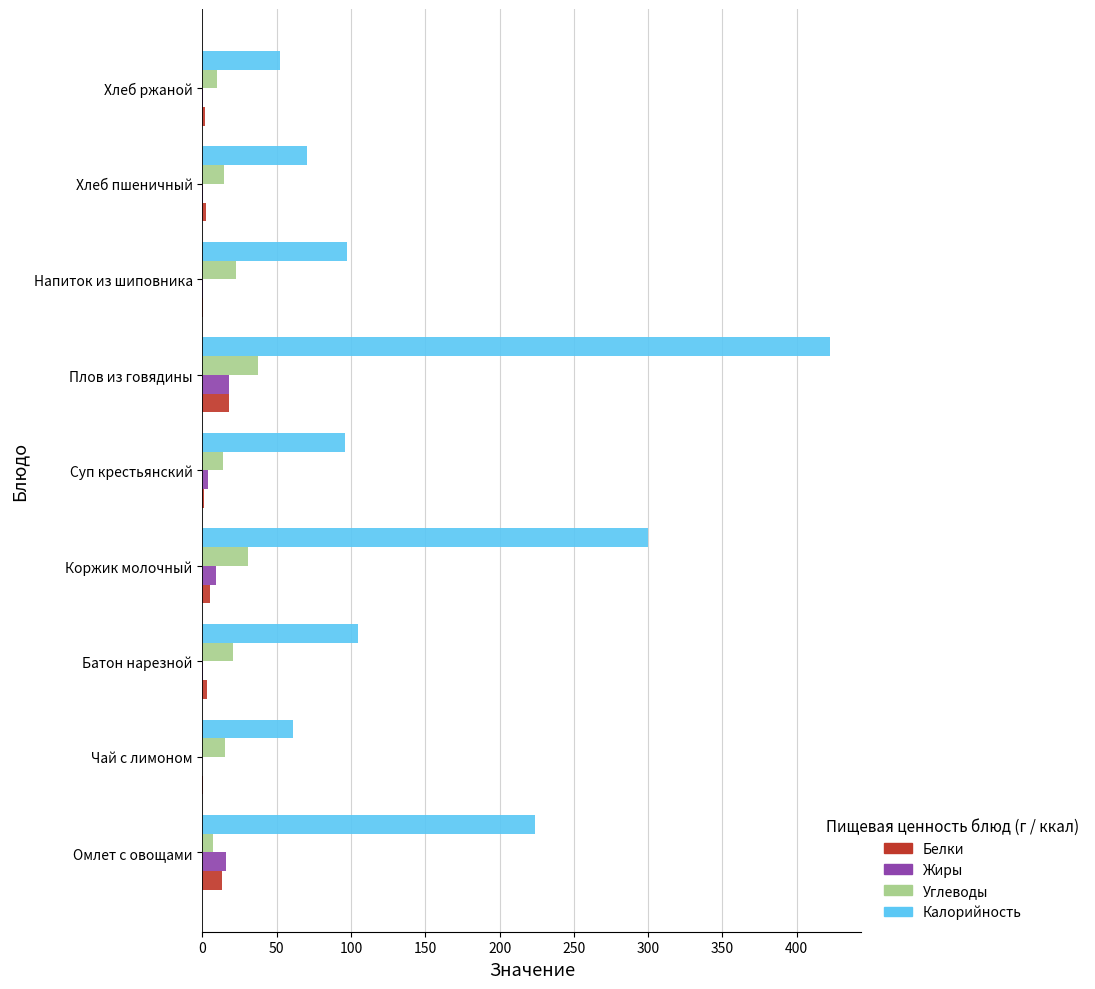

Which series has the largest range (max minus min)?

Калорийность